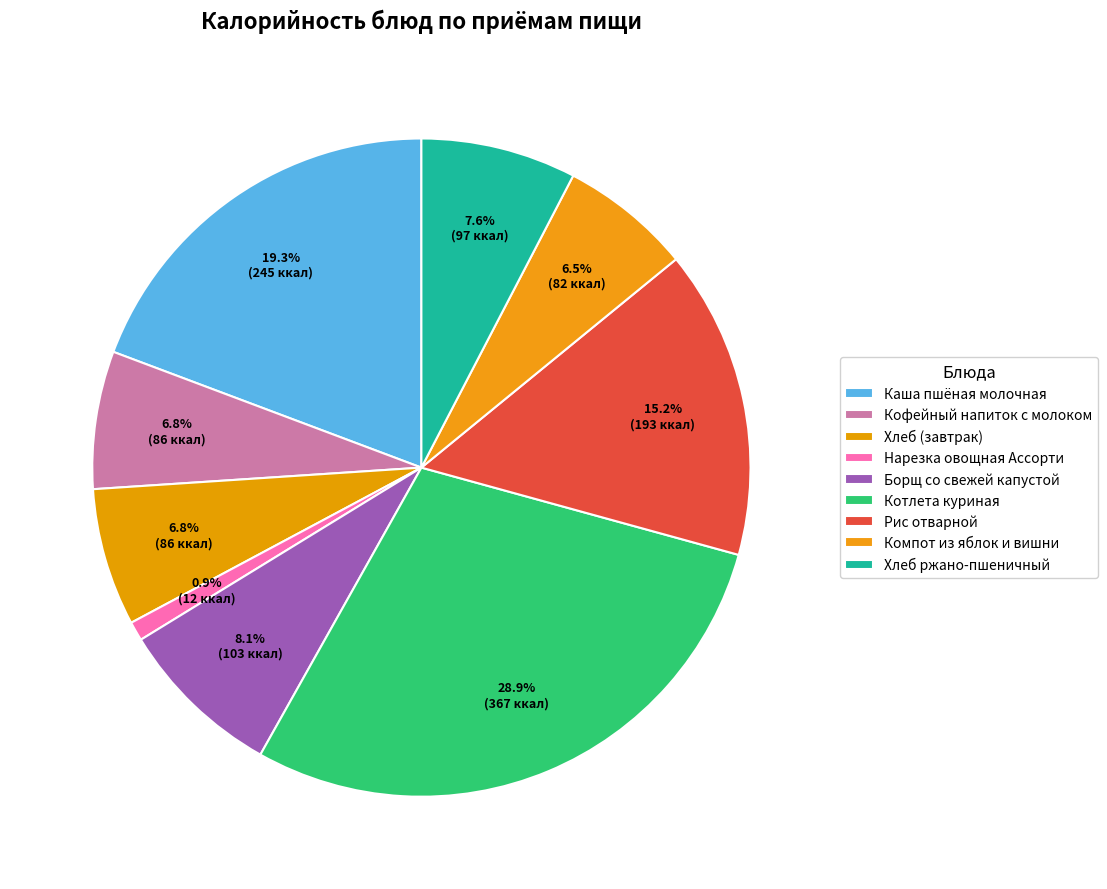

Is it true that Кофейный напиток с молоком is 14% of the pie?

False